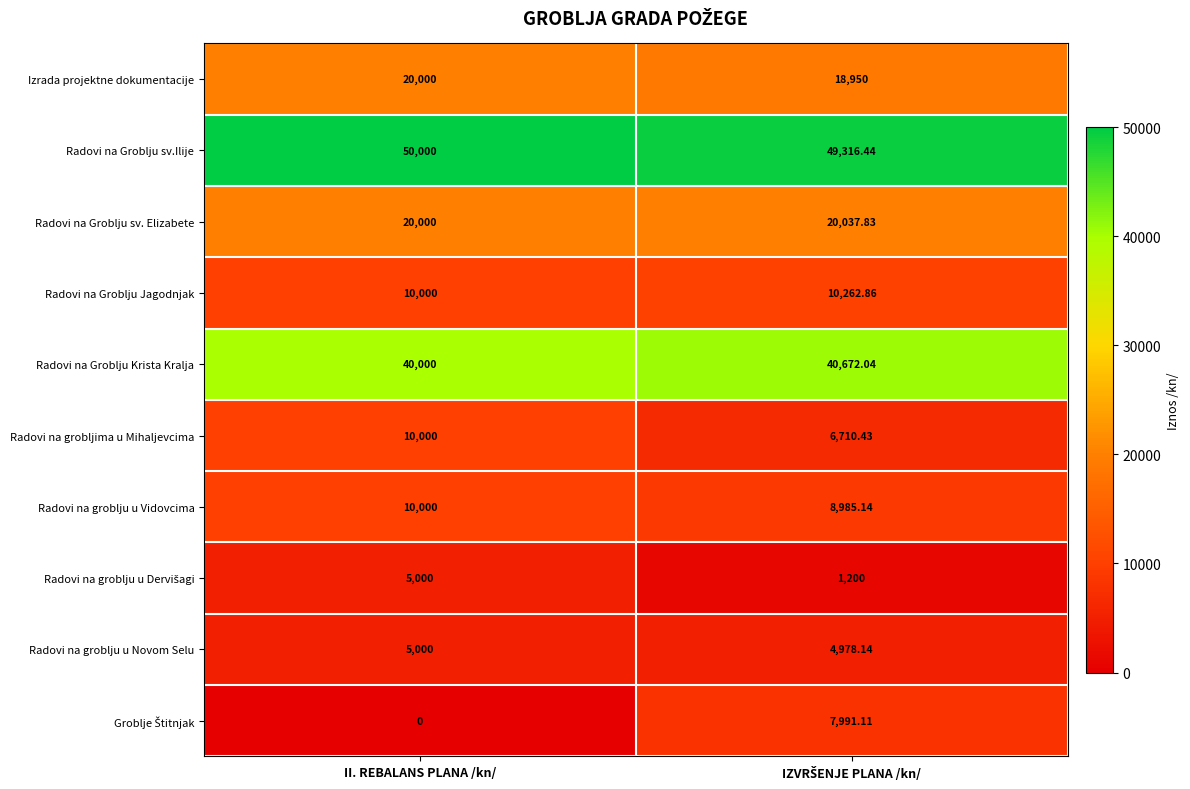

Which category has the highest value across all series?

II. REBALANS PLANA /kn/